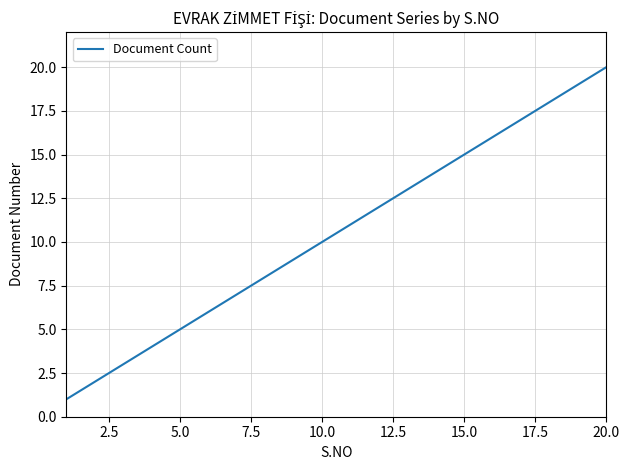

What is the difference between the maximum and minimum values?

19